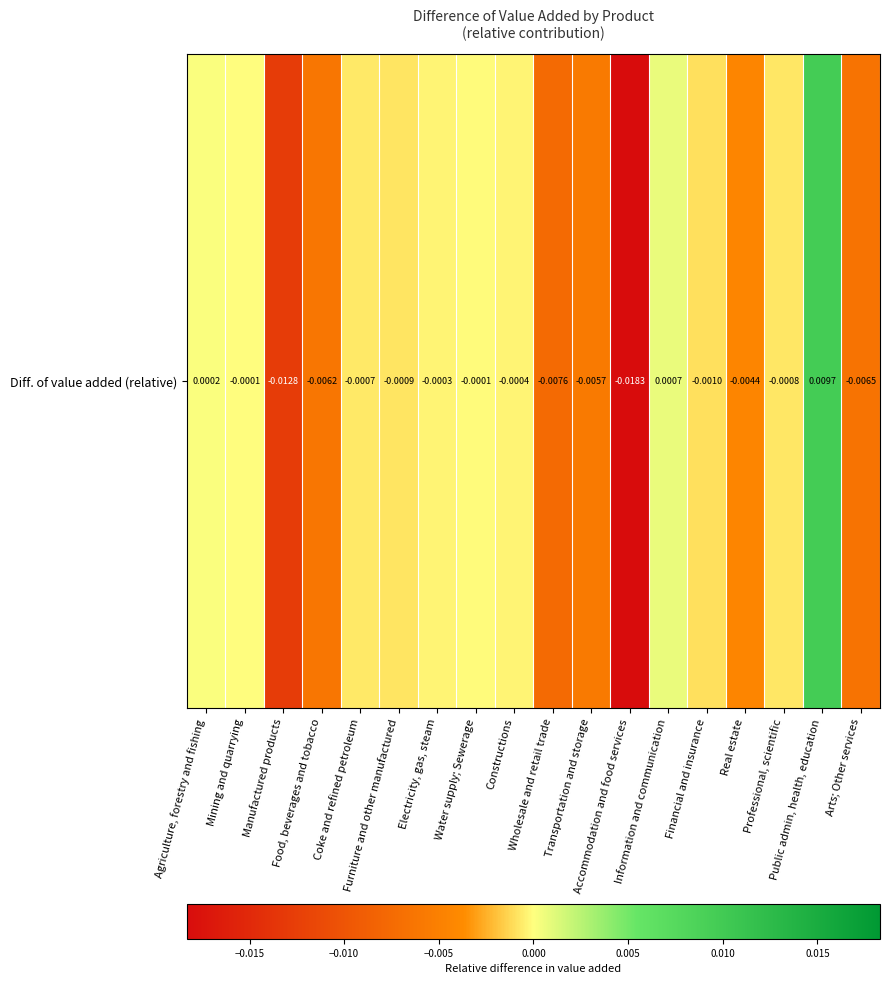

List the labels in order of value, largest first.

Public admin, health, education, Information and communication, Agriculture, forestry and fishing, Mining and quarrying, Water supply; Sewerage, Electricity, gas, steam, Constructions, Coke and refined petroleum, Professional, scientific, Furniture and other manufactured, Financial and insurance, Real estate, Transportation and storage, Food, beverages and tobacco, Arts; Other services, Wholesale and retail trade, Manufactured products, Accommodation and food services